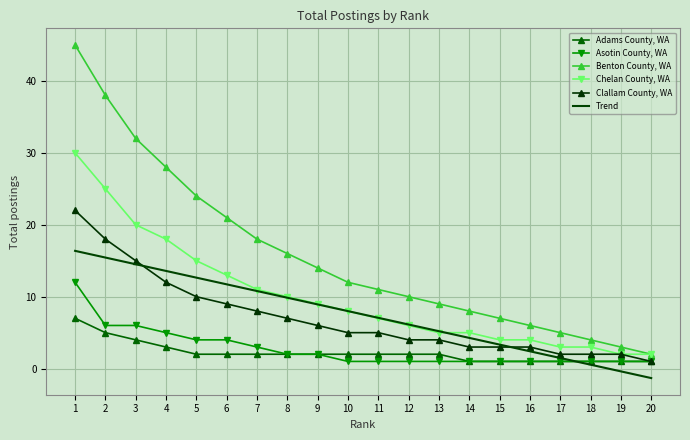

How many lines are shown in the chart?

5